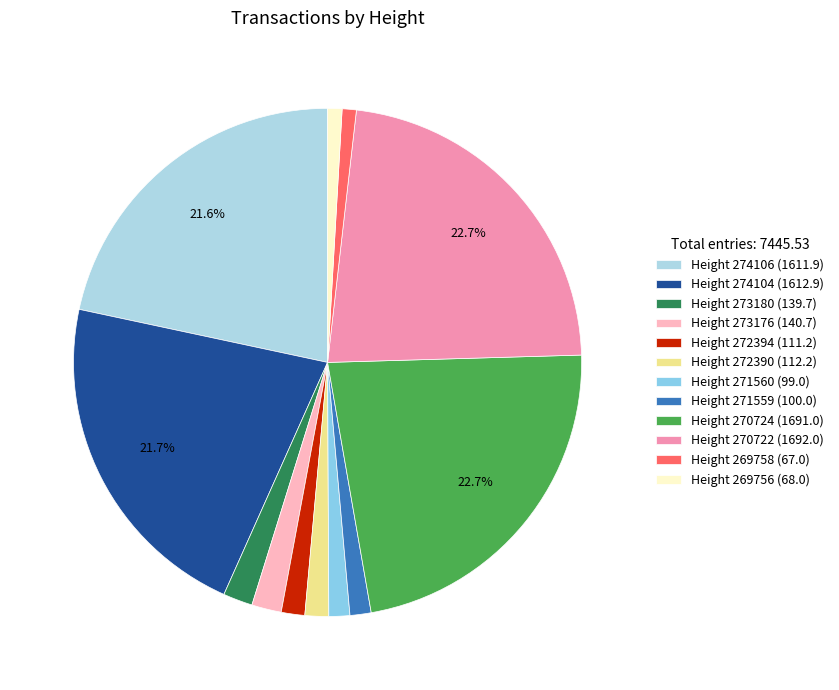

Between Height 272390 and Height 270722, which is larger?

Height 270722